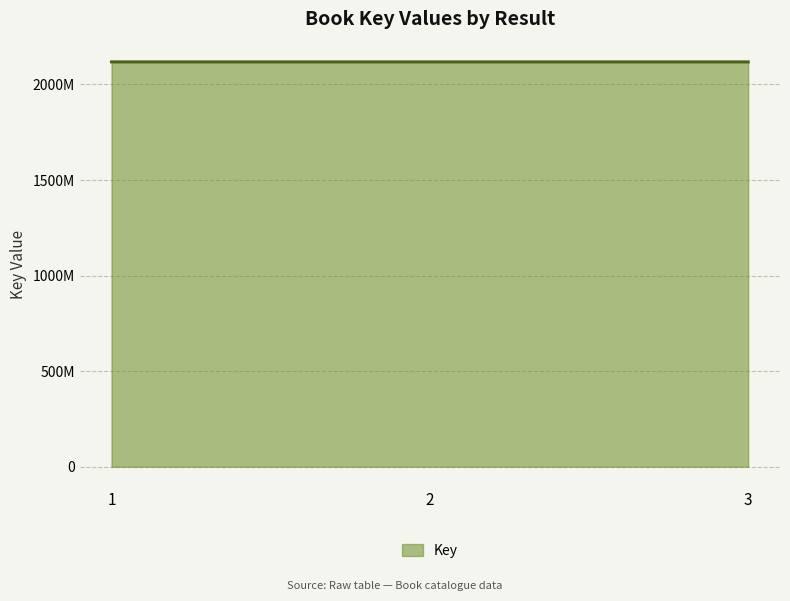

What value does the data have at 1, to the nearest 50?

2117939700